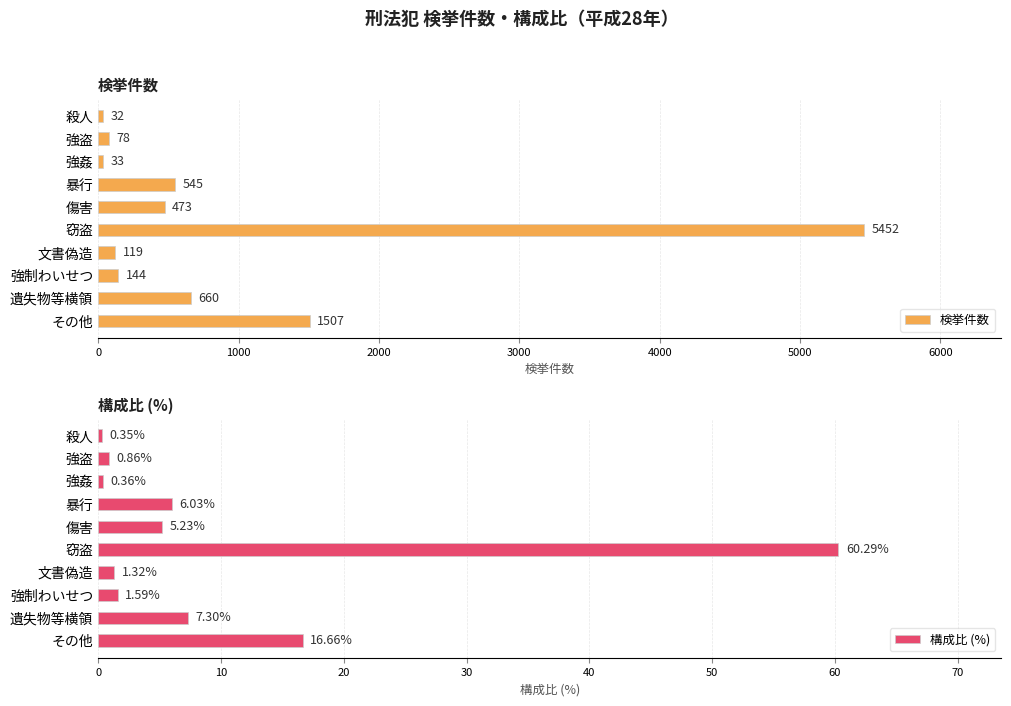

What is the sum of the 検挙件数 values at 文書偽造 and 暴行?

664